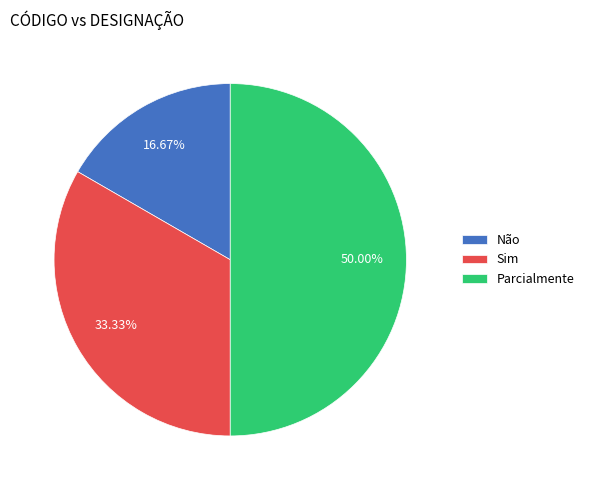

What is the smallest slice in the pie chart?

Não